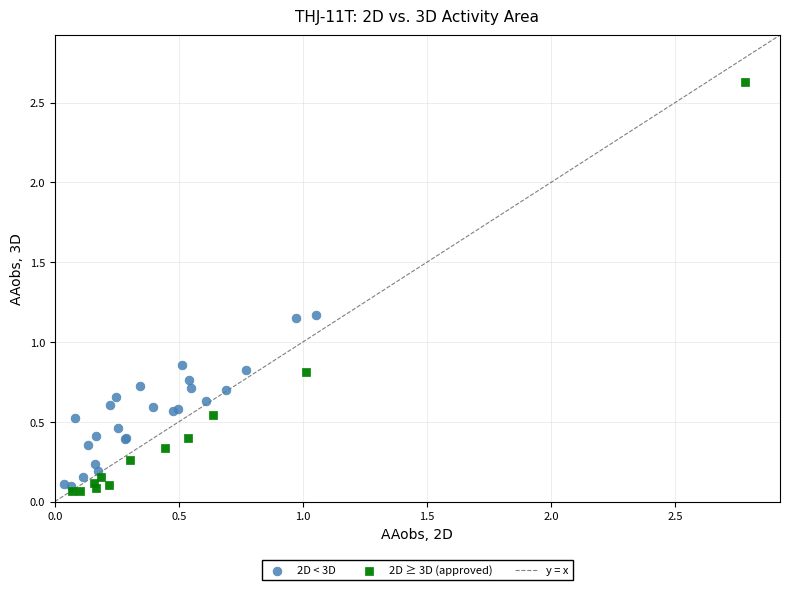

Which series contains the highest Y value?

2D ≥ 3D (approved)